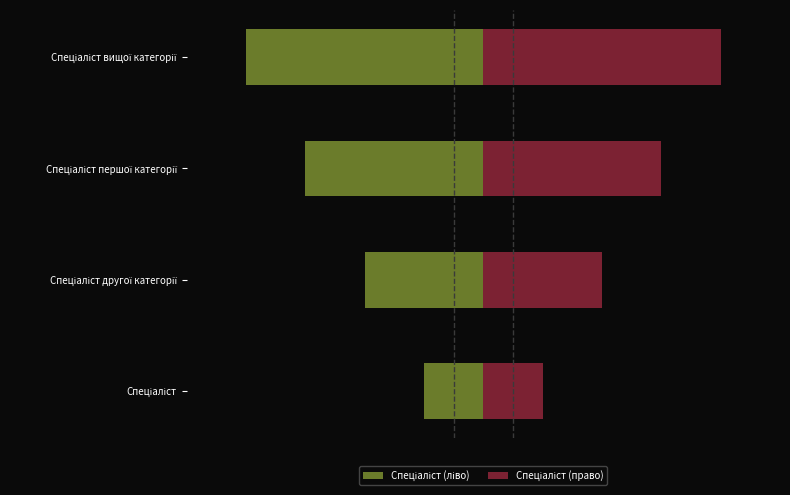

How many values in the Спеціаліст (право) series exceed 3?

1